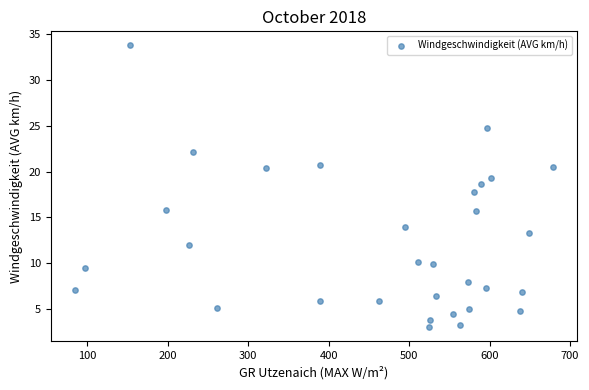

What is the range of Y values (max minus min)?

30.8